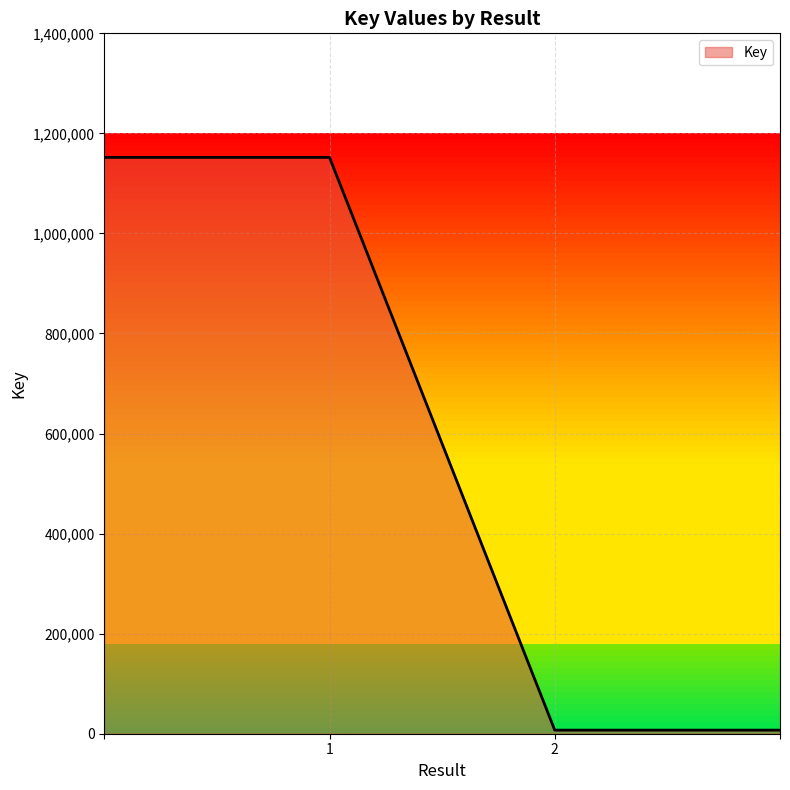

What is the smallest value displayed?

7165